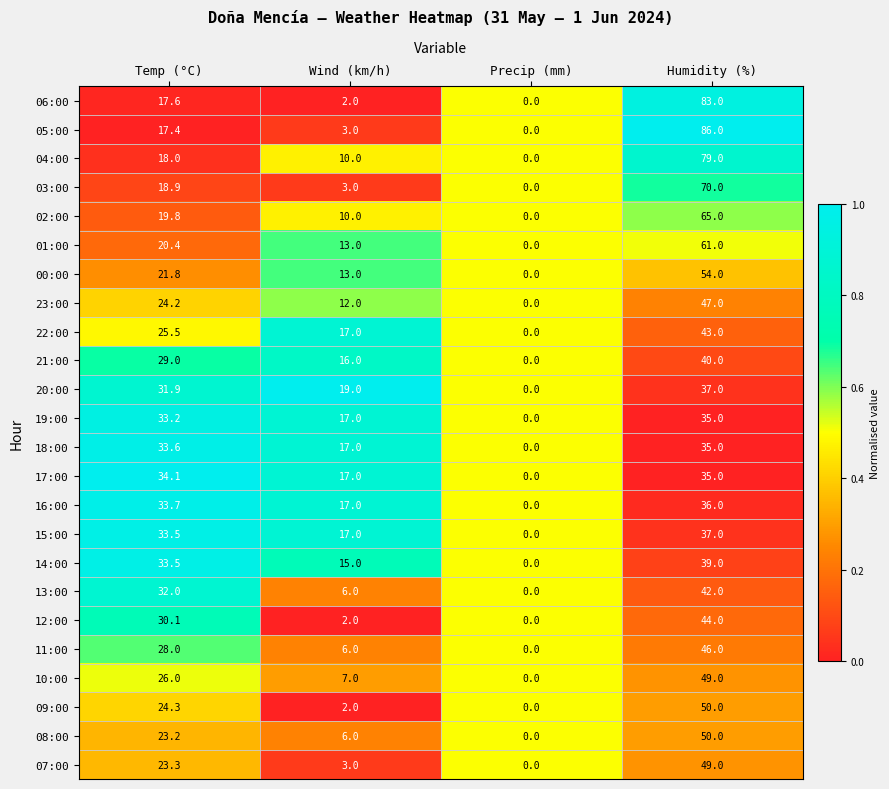

The 23:00 series shows 7.6 at Wind (km/h). True or false?

False